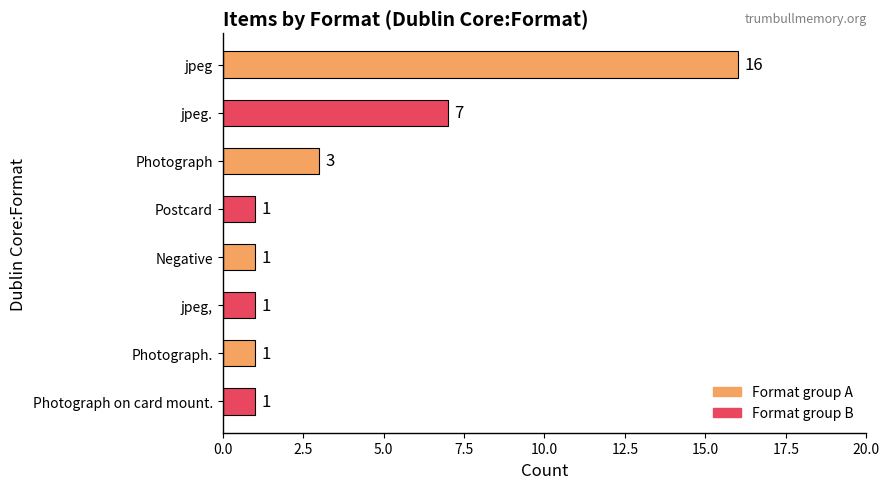

Which label corresponds to the largest value in the chart?

jpeg